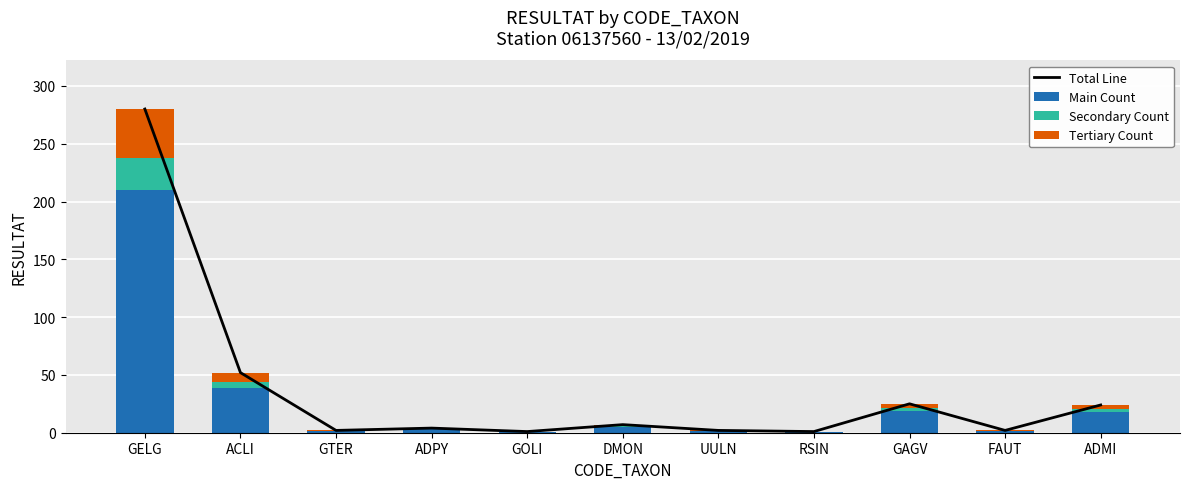

At how many categories does at least one series exceed 256?

1